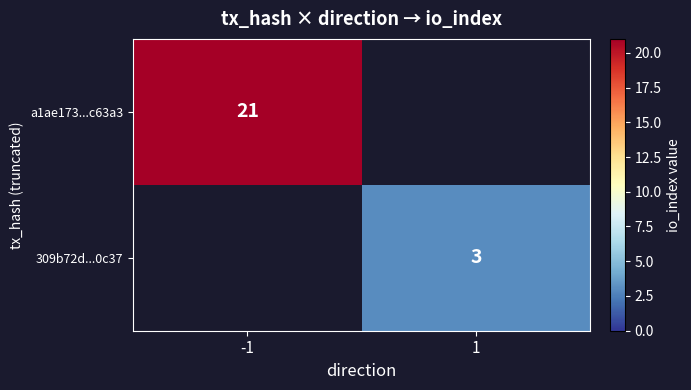

List the series in order of their peak value, highest first.

a1ae173...c63a3, 309b72d...0c37